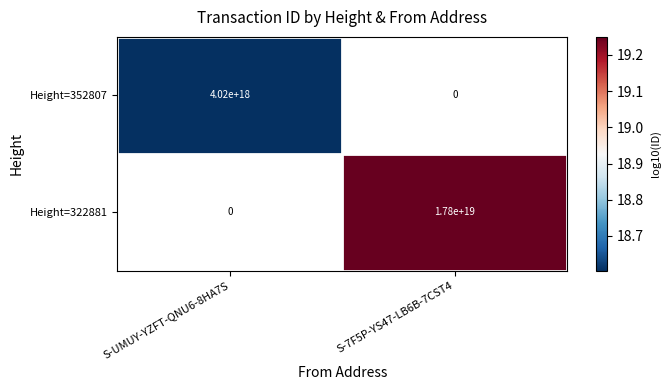

True or false: Height=322881 has a value of 3731251954396836864 at S-7F5P-YS47-LB6B-7CST4.

False